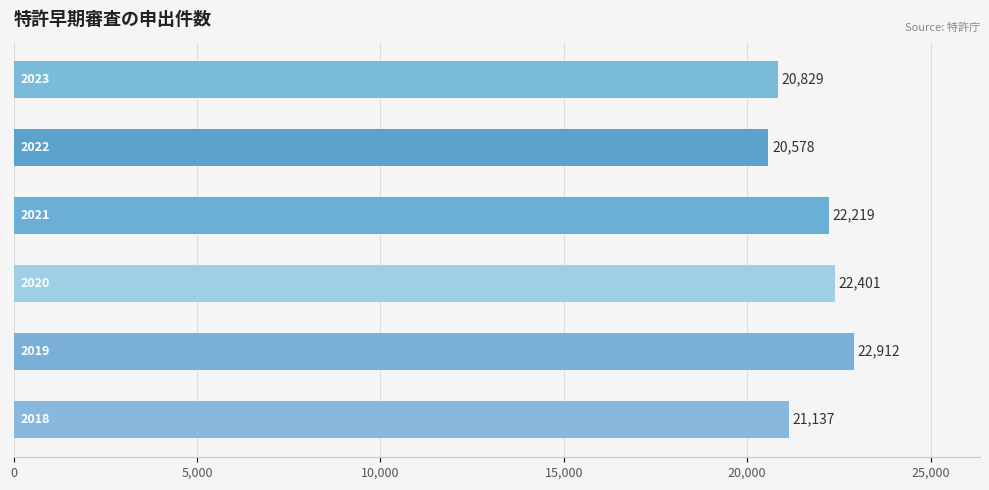

What is the average value?

21679